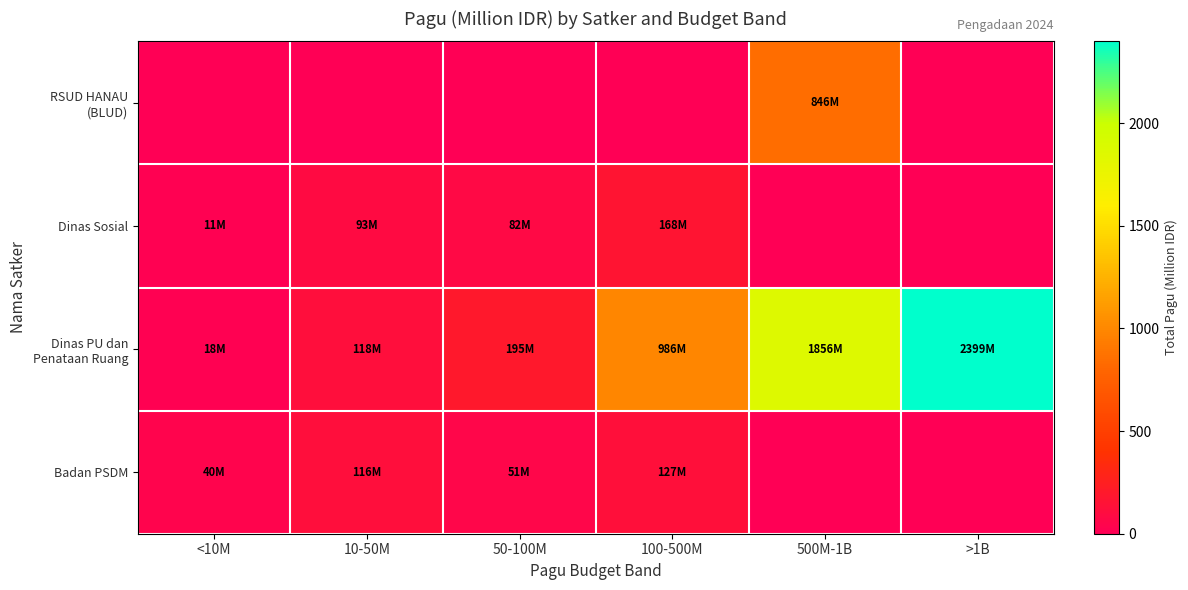

What is the greatest value displayed?

2399.0